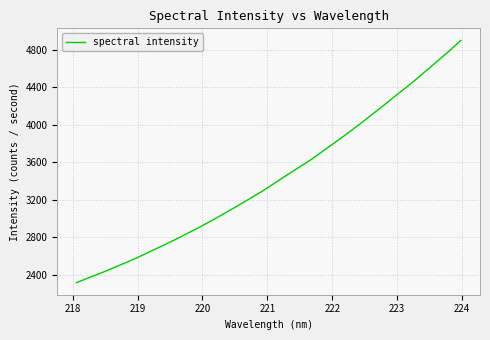

What is the difference between the maximum and minimum values?

2584.3